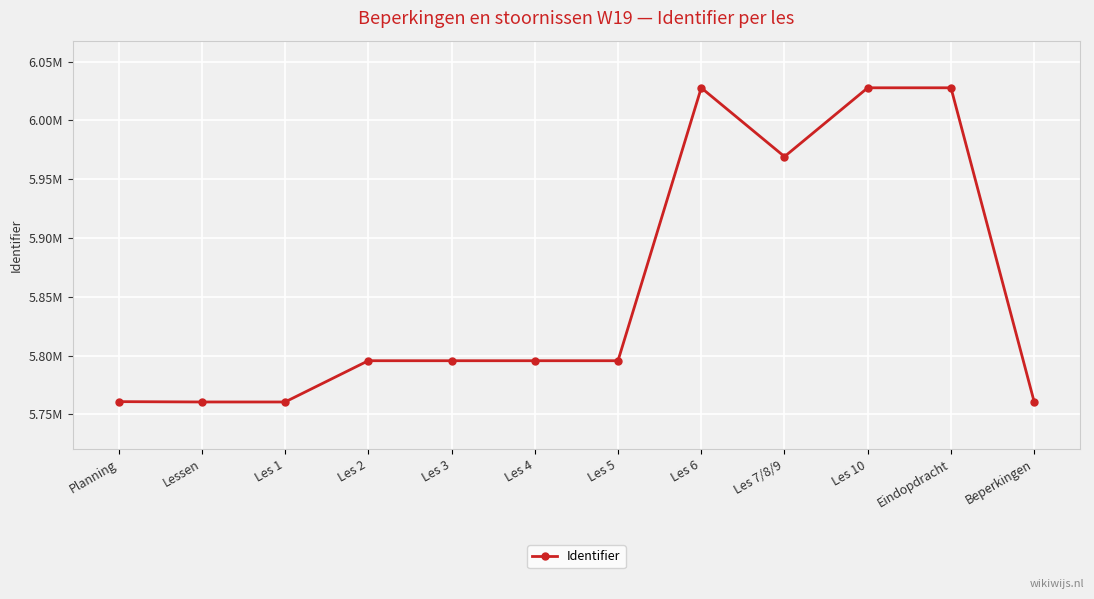

True or false: the data shows 5.8 at Les 3.

True